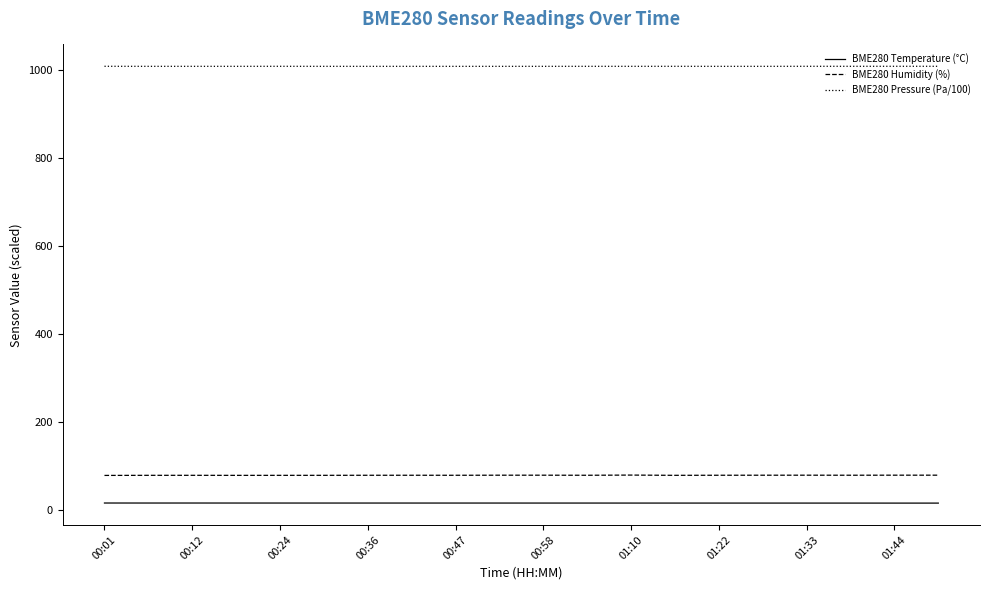

Rank the series by their maximum value, from lowest to highest.

BME280 Temperature (°C), BME280 Humidity (%), BME280 Pressure (Pa/100)